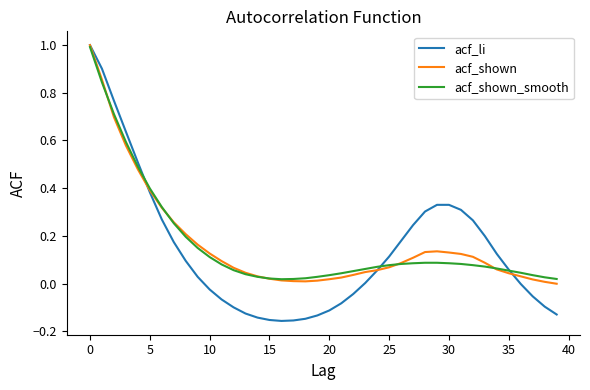

What is the difference between the maximum and minimum values in the acf_shown series?

1.0